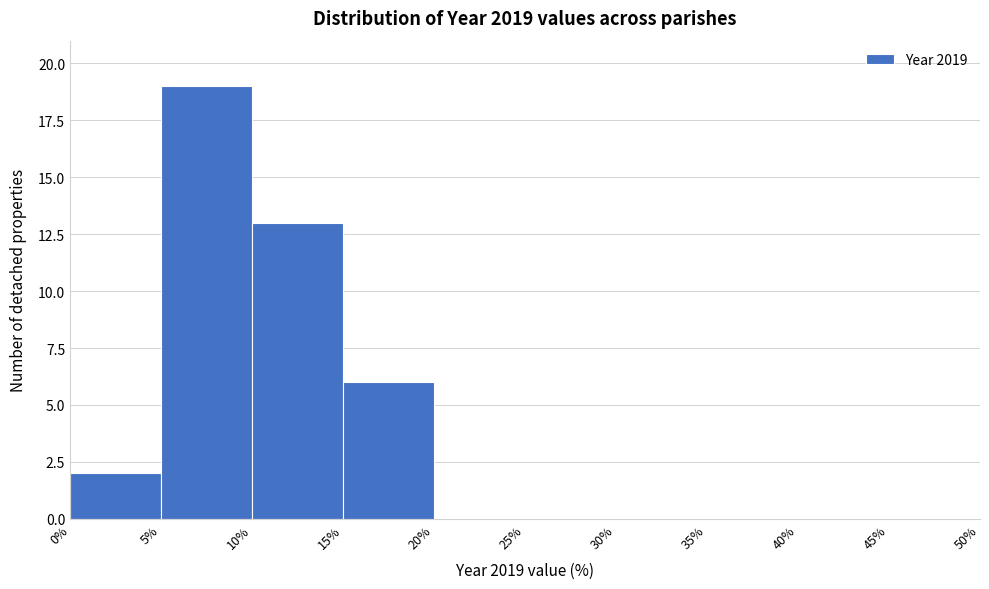

Reading left to right, transcribe this chart: for each bar, give the range it covers on the x-axis and its height. The values are not printed on the chart, so give them approximately, as read against the axis.

0% to 5%: 2
5% to 10%: 19
10% to 15%: 13
15% to 20%: 6
20% to 25%: 0
25% to 30%: 0
30% to 35%: 0
35% to 40%: 0
40% to 45%: 0
45% to 50%: 0